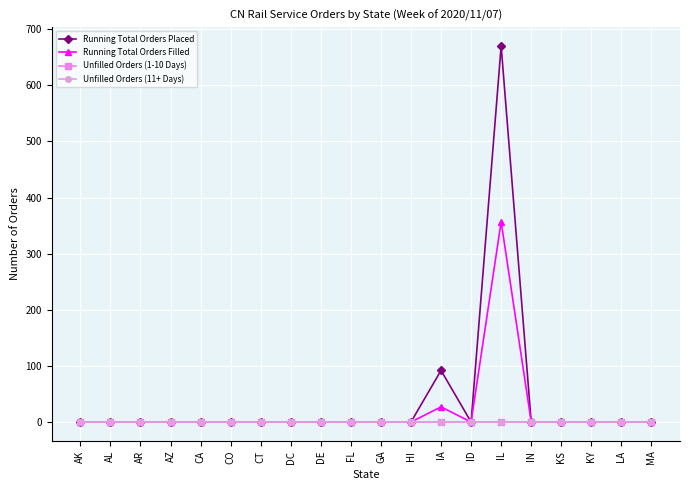

At LA, list the series in order from largest to smallest.

Running Total Orders Placed, Running Total Orders Filled, Unfilled Orders (1-10 Days), Unfilled Orders (11+ Days)